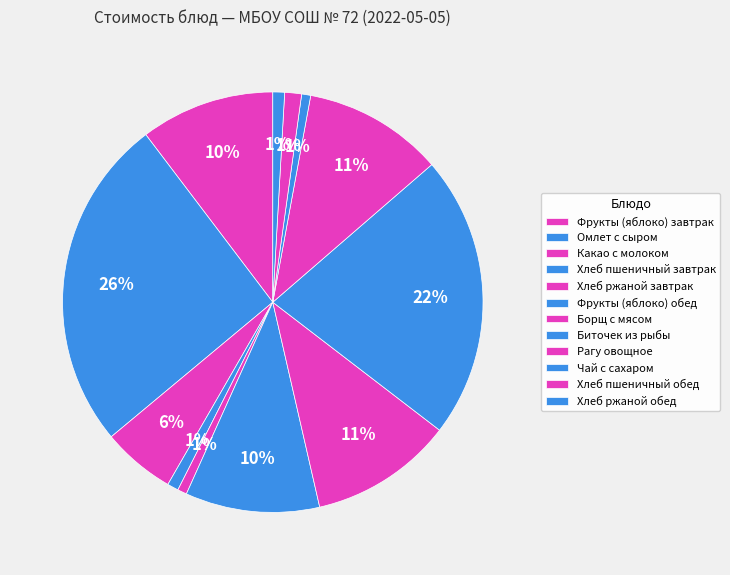

How many slices are in this pie chart?

12